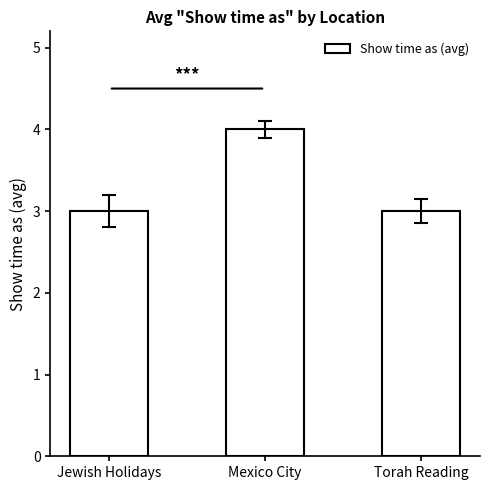

Which label corresponds to the largest value in the chart?

Mexico City